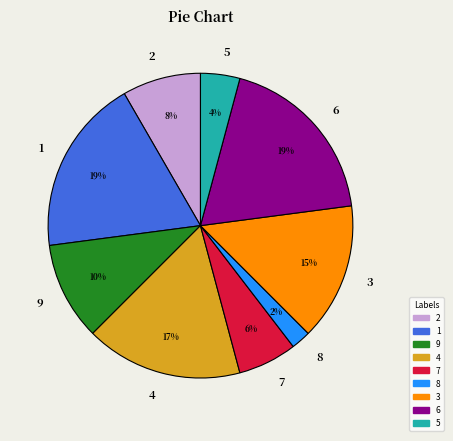

The 6 slice represents 32% of the pie. True or false?

False